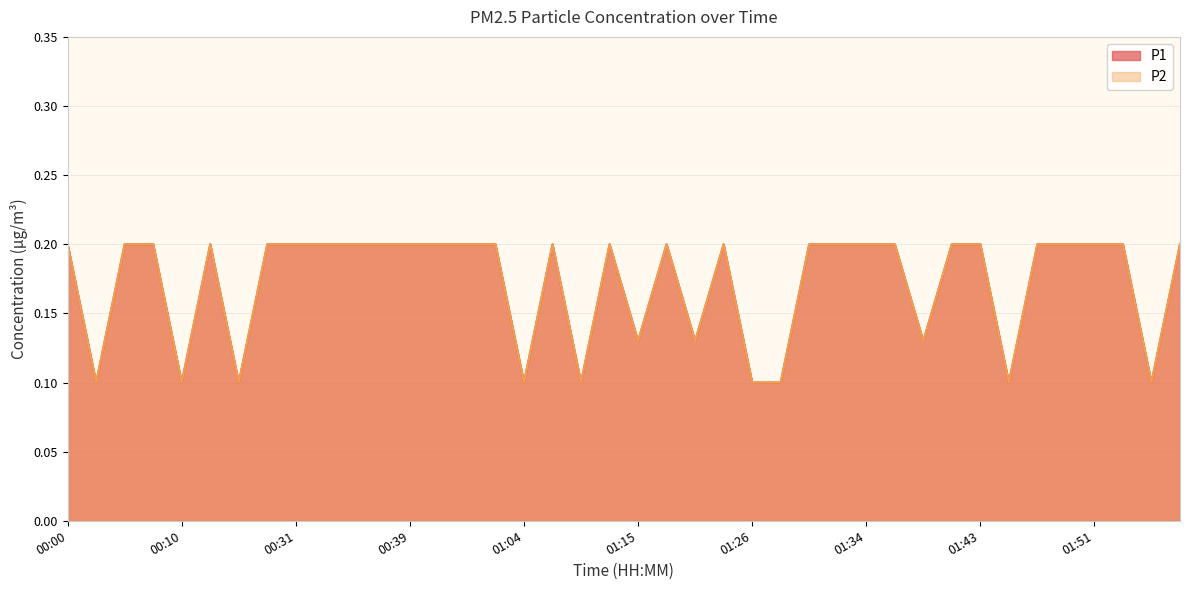

What is the total value across all series at 01:24?

0.4